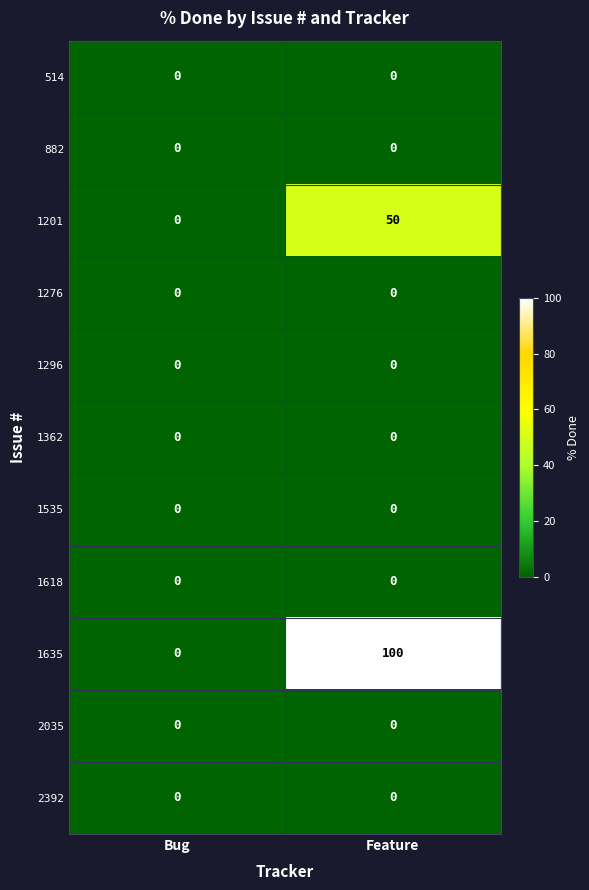

At which category does the chart reach its peak across all series?

Feature